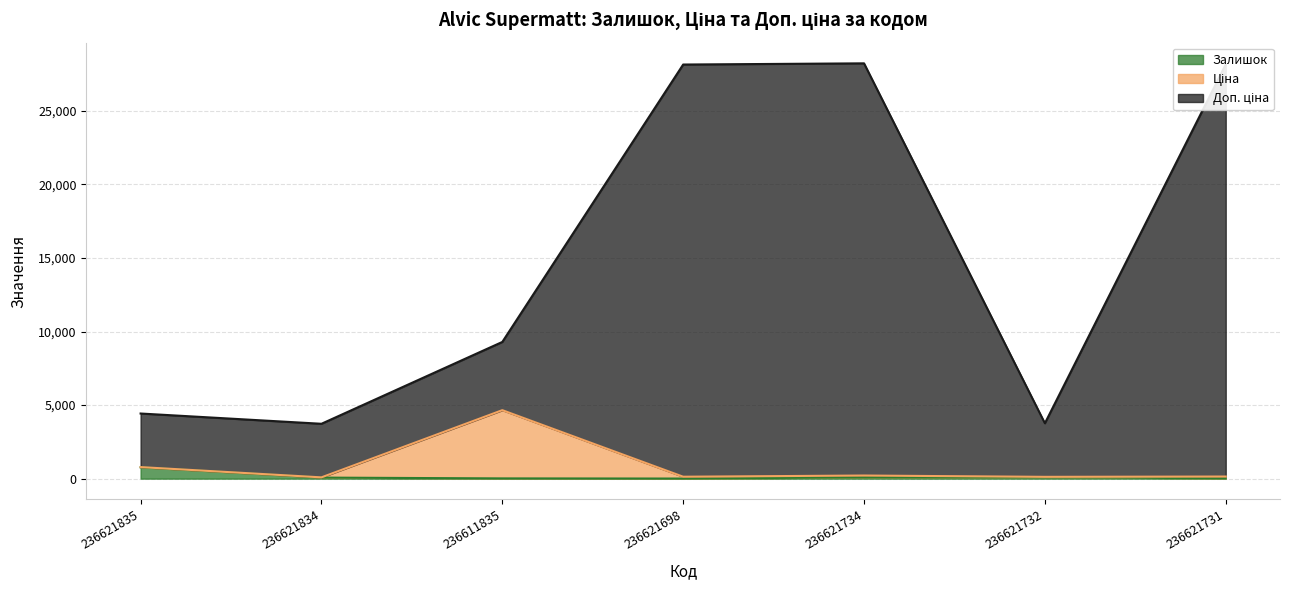

Which series changed the most between 236621835 and 236621834?

Доп. ціна